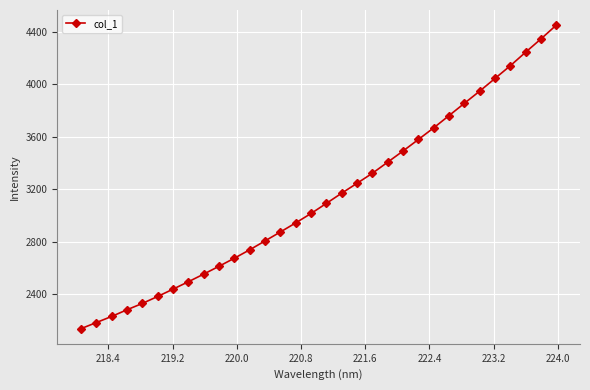

What is the sum of all values?

100414.1